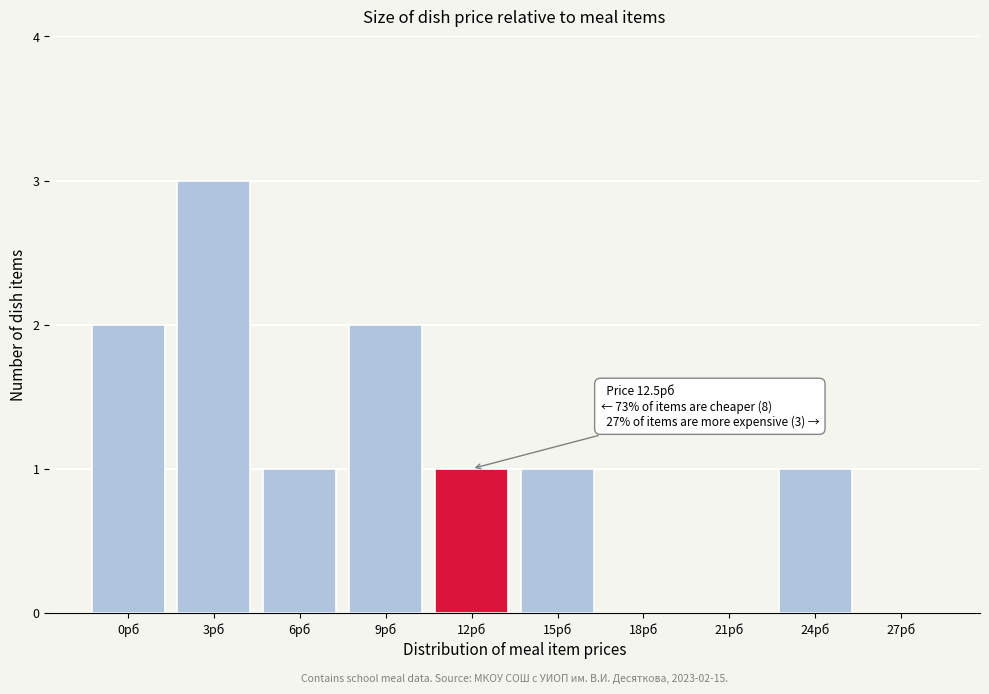

Reading left to right, transcribe all the data shown in this chart.

0рб=2	3рб=3	6рб=1	9рб=2	12рб=1	15рб=1	18рб=0	21рб=0	24рб=1	27рб=0